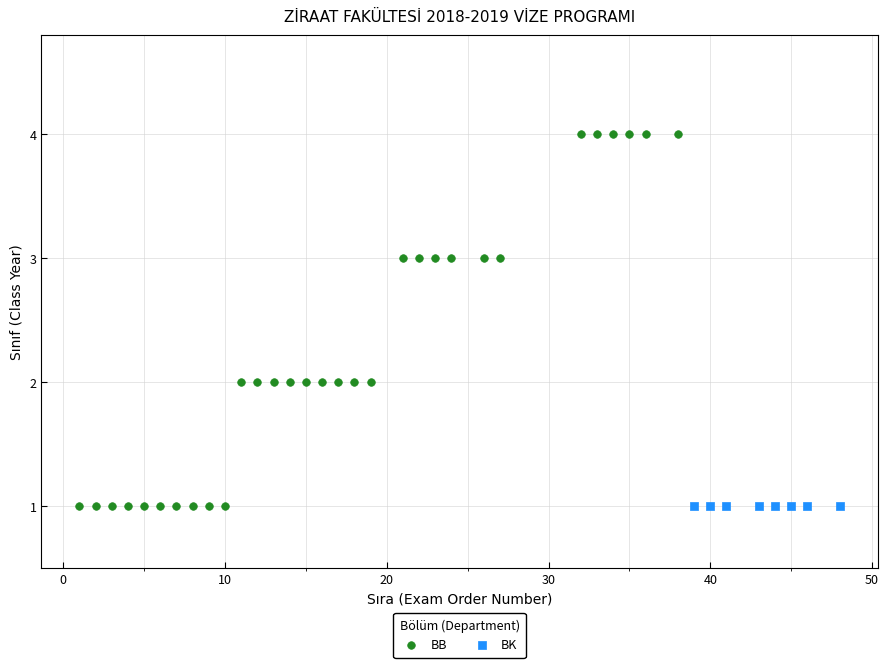

Which series reaches the maximum Y coordinate?

BB